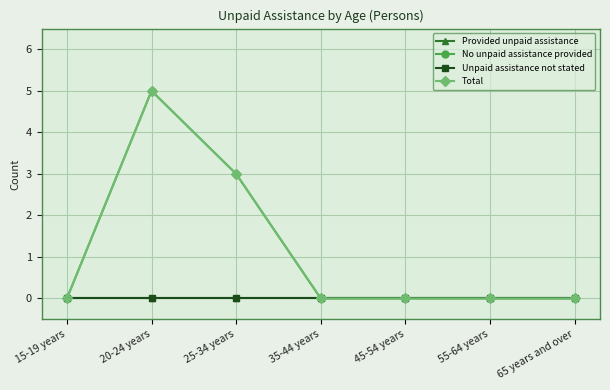

Does the chart have visible grid lines?

Yes